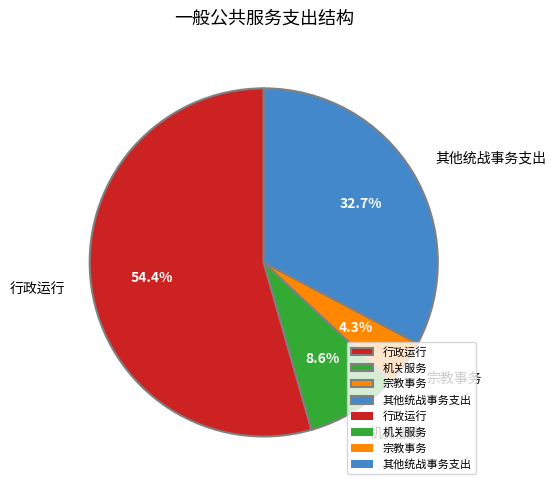

Combined, do 行政运行 and 机关服务 account for over 50%?

Yes